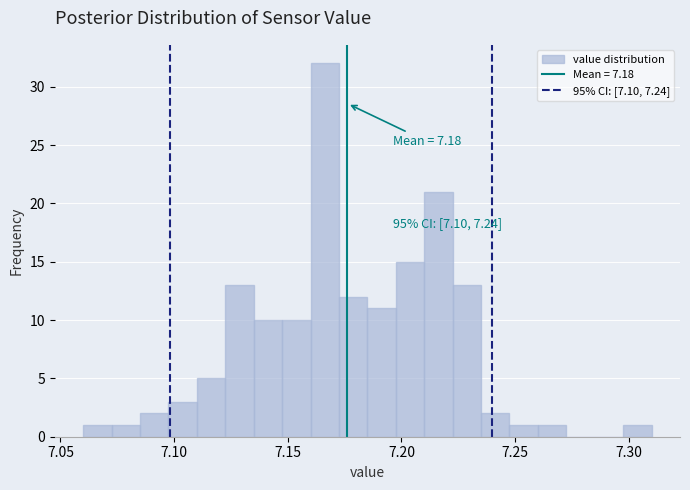

Around what value on the x-axis is the tallest bar? Give the approximate position of its centre, as read against the axis.

7.165